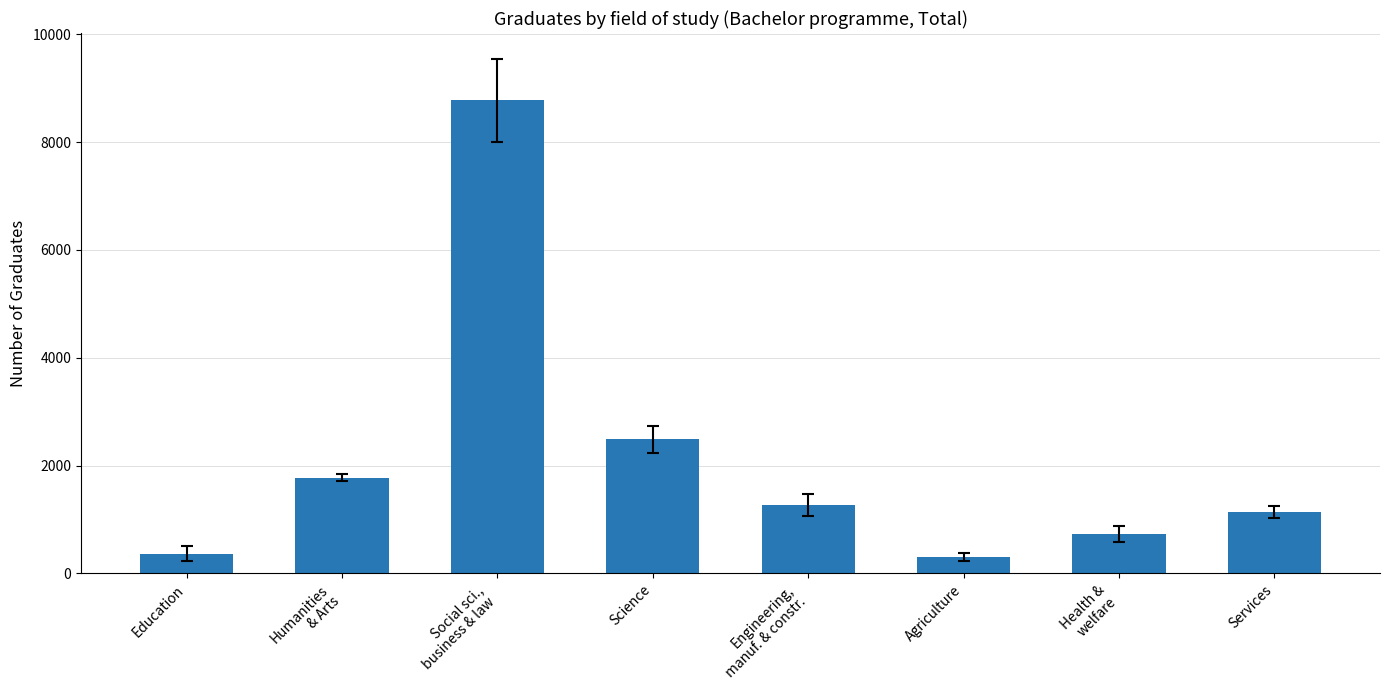

What is the average value?

2105.8